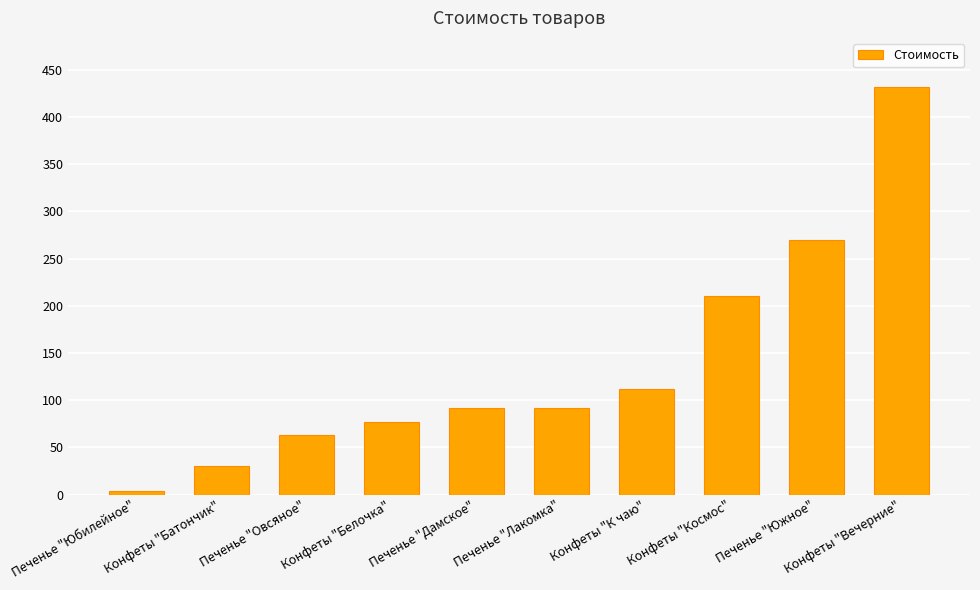

What is the label of the 6th bar from the right?

Печенье "Дамское"